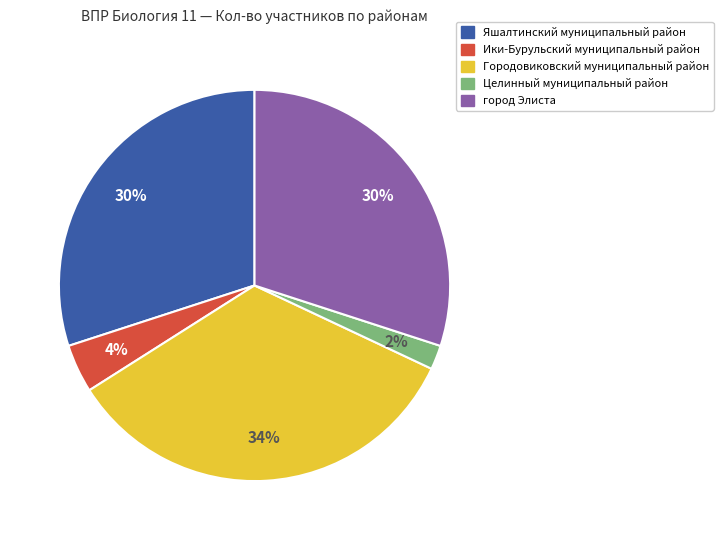

How many segments does this pie chart have?

5